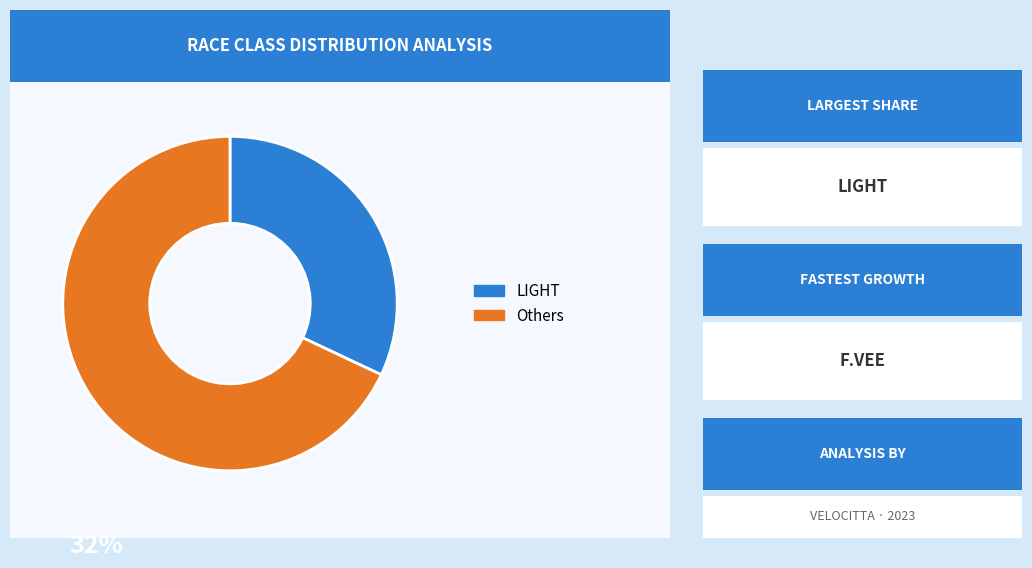

Does any single category account for the majority?

Yes